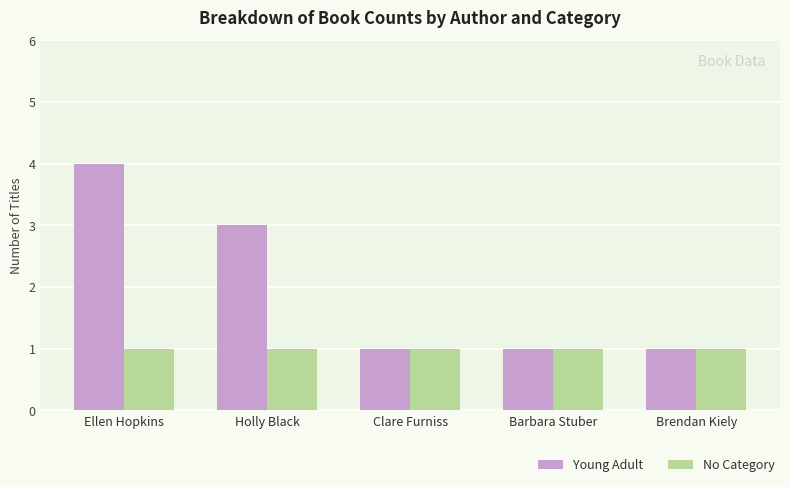

Which series has the largest range (max minus min)?

Young Adult